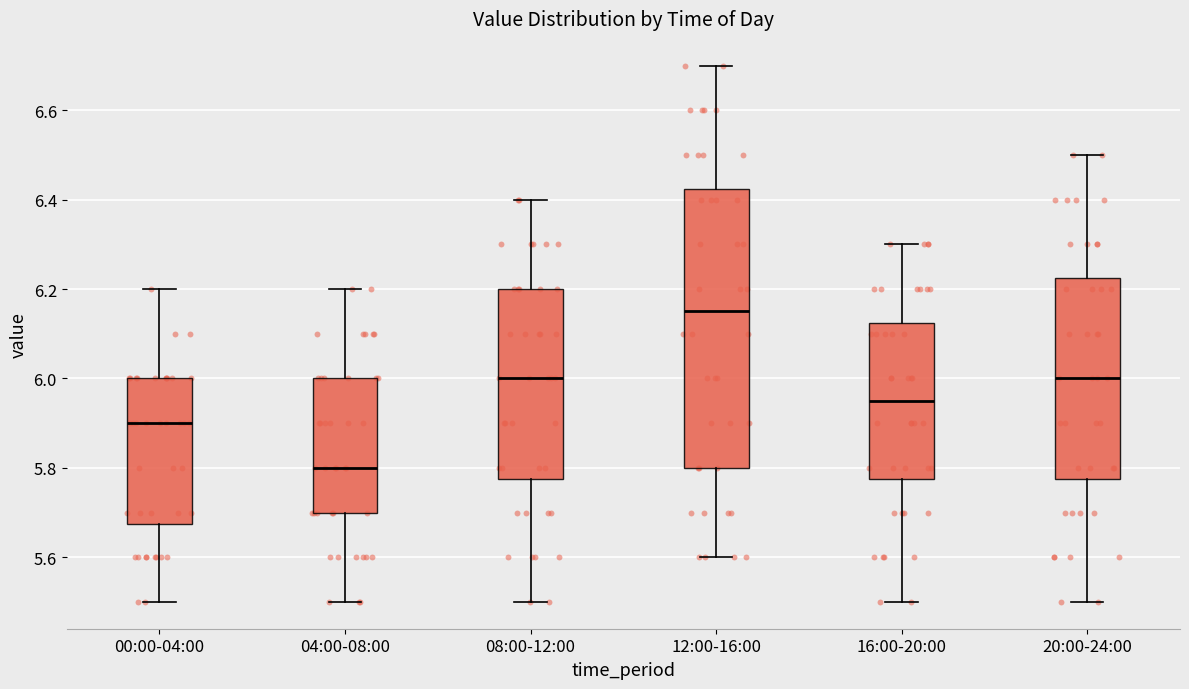

Reading left to right, transcribe this box plot: for each box, give where its median line is, the range the box spans, and where its two whiskers end, as read against the y-axis. The values are not printed on the chart, so give them approximately, as read against the axis.

00:00-04:00: median 5.90, box 5.68 to 6.00, whiskers 5.50 to 6.20
04:00-08:00: median 5.80, box 5.70 to 6.00, whiskers 5.50 to 6.20
08:00-12:00: median 6.00, box 5.78 to 6.20, whiskers 5.50 to 6.40
12:00-16:00: median 6.16, box 5.80 to 6.42, whiskers 5.60 to 6.70
16:00-20:00: median 5.96, box 5.78 to 6.12, whiskers 5.50 to 6.30
20:00-24:00: median 6.00, box 5.78 to 6.22, whiskers 5.50 to 6.50